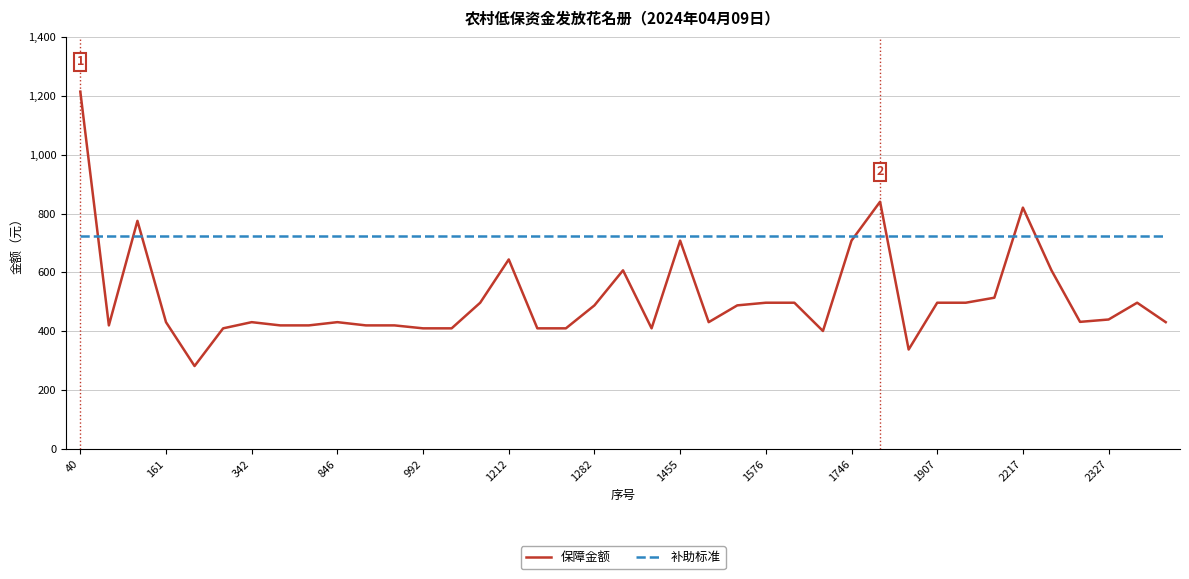

What is the maximum value for 保障金额?

1214